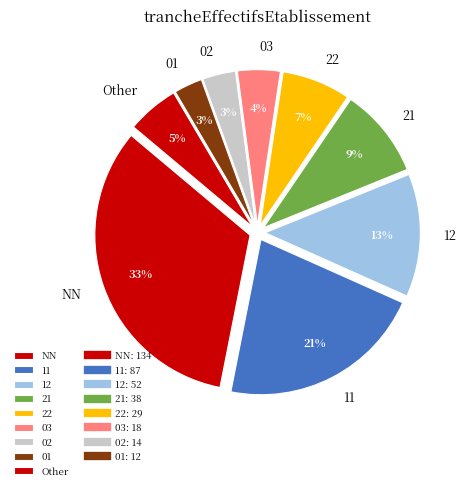

Is the sum of 02 and 01 greater than half?

No